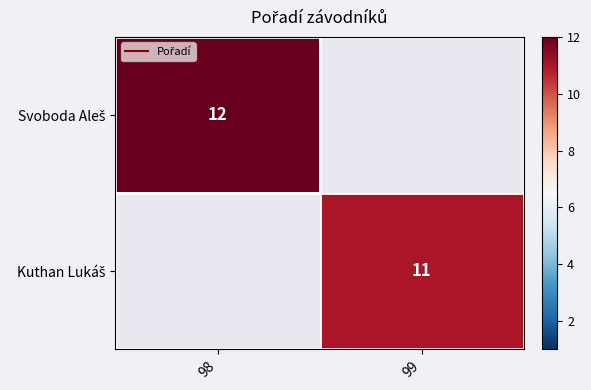

What is the greatest value displayed?

12.0